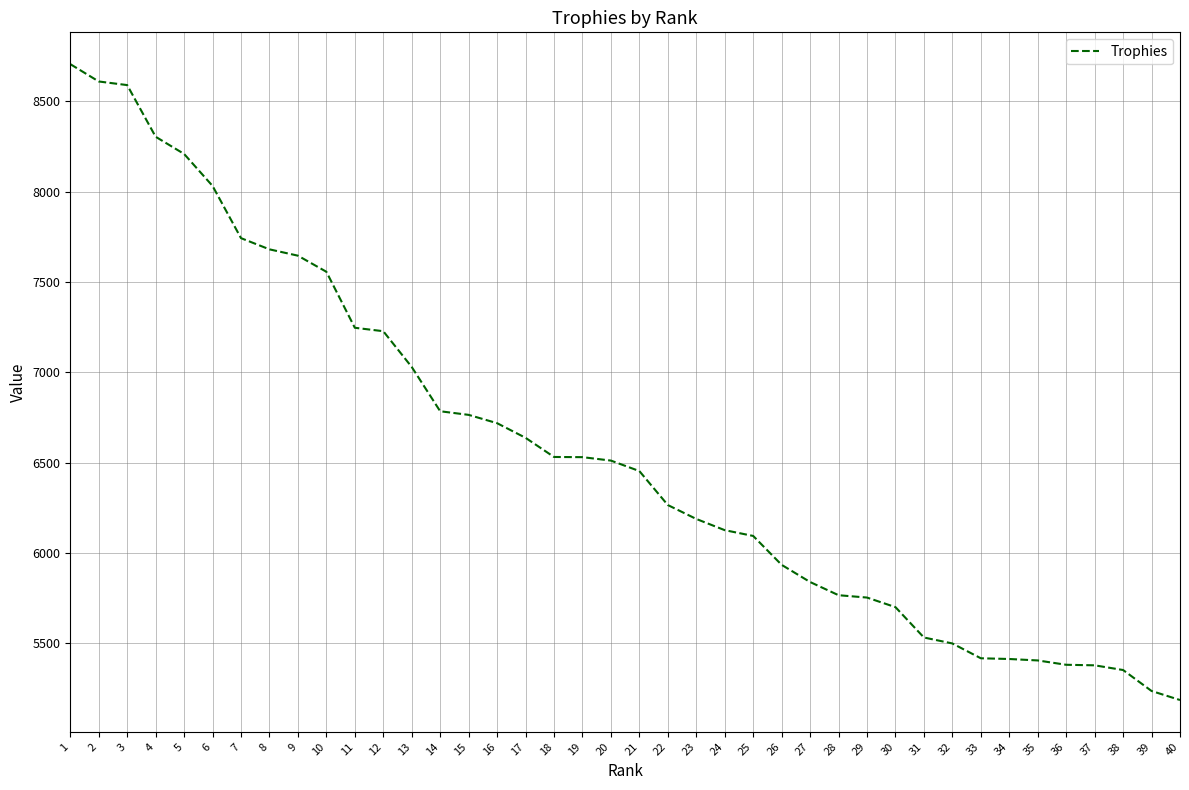

Count the number of data series in this chart.

1